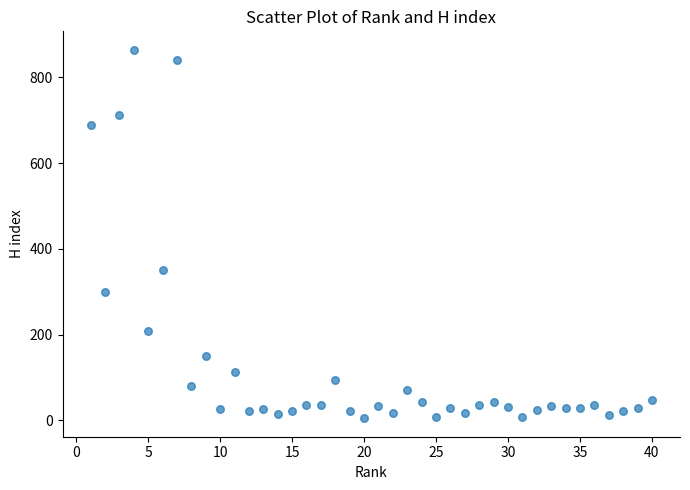

What Y value in the scatter plot is closest to 434?

350